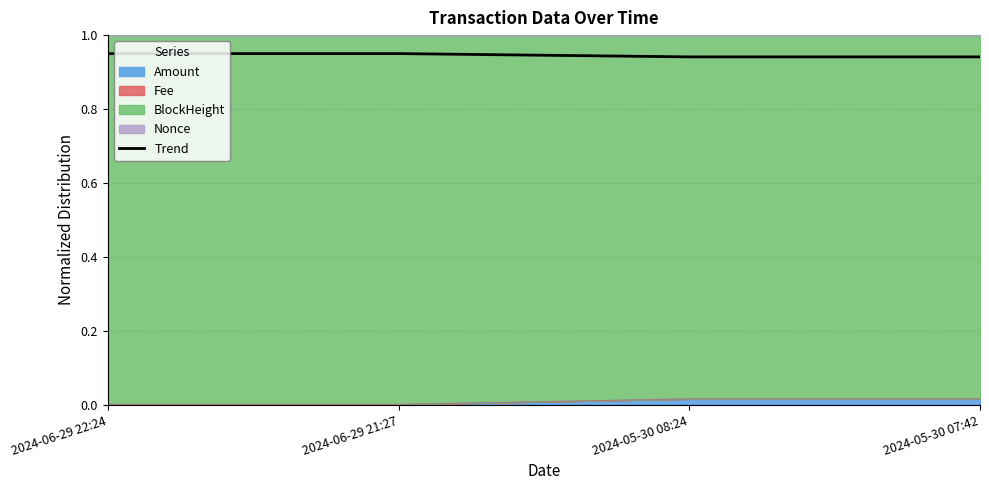

List the labels in order of value, largest first.

2024-06-29 21:27, 2024-06-29 22:24, 2024-05-30 07:42, 2024-05-30 08:24